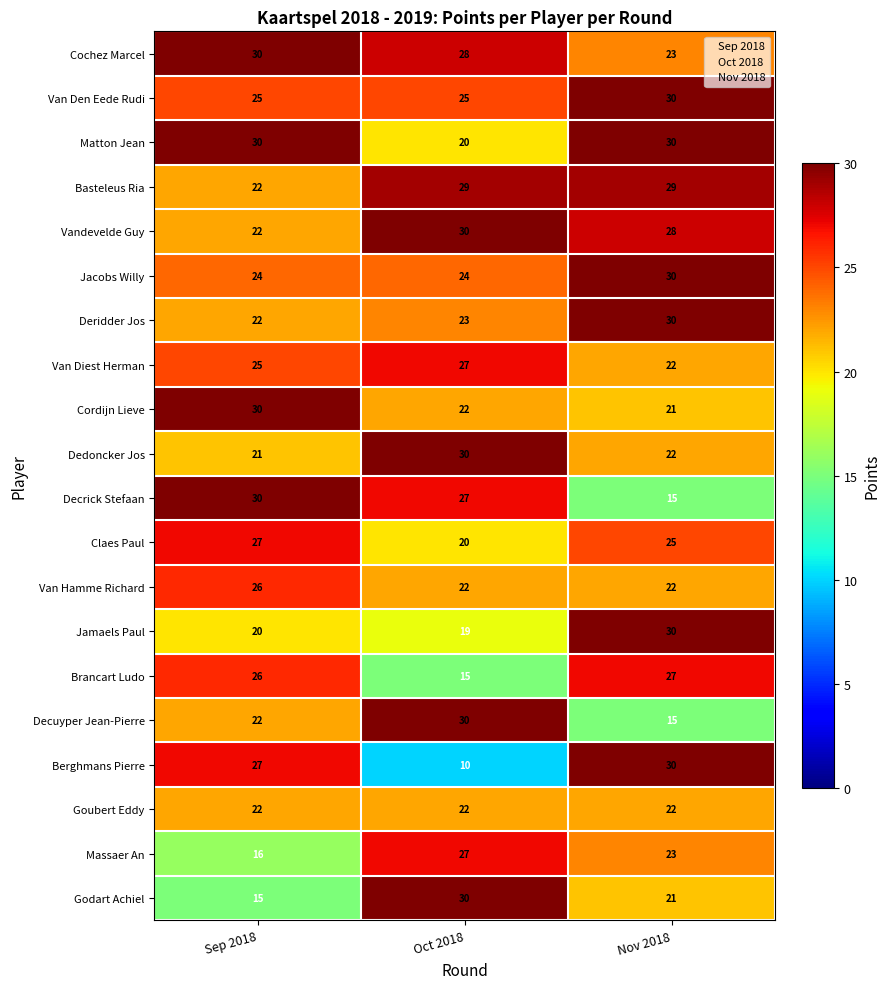

Rank the categories by Brancart Ludo value from lowest to highest.

Oct 2018, Sep 2018, Nov 2018